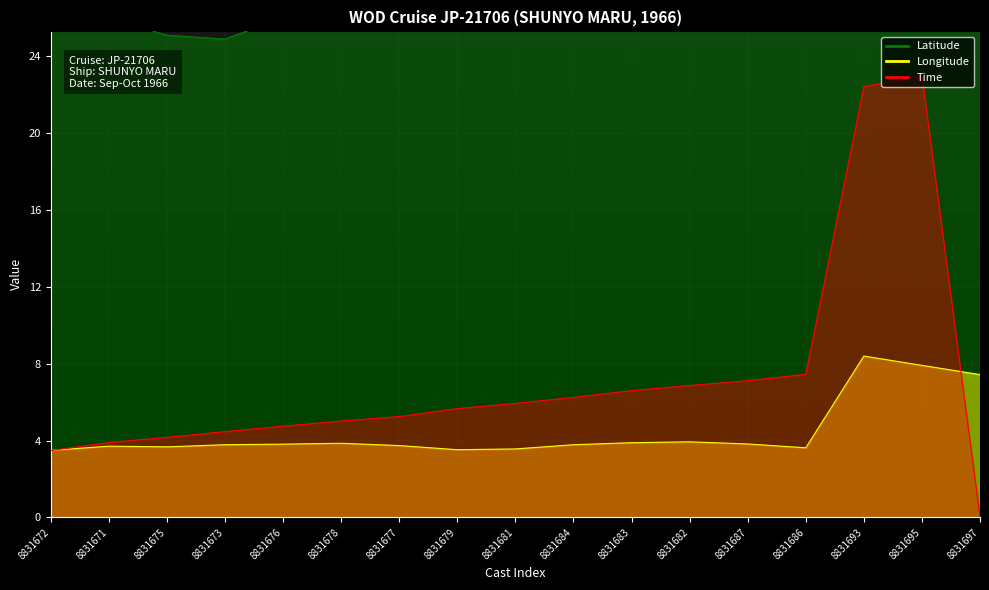

What is the value of the Longitude point at the 7th from the left?

3.7